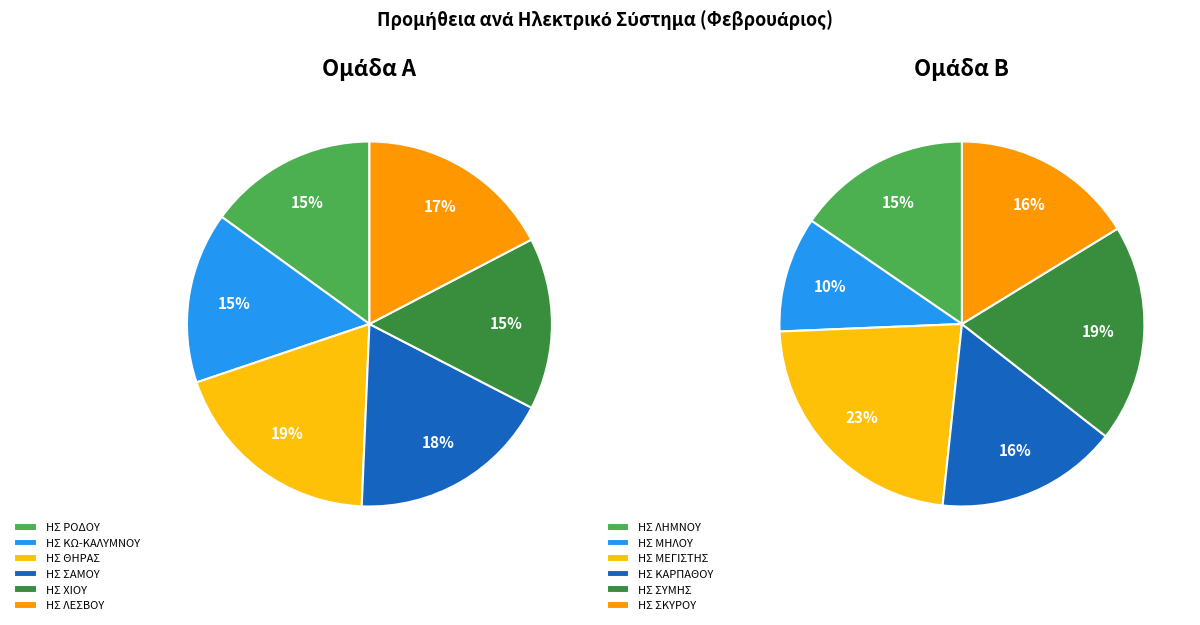

Between ΗΣ ΣΑΜΟΥ and ΗΣ ΛΕΣΒΟΥ, which is larger?

ΗΣ ΣΑΜΟΥ